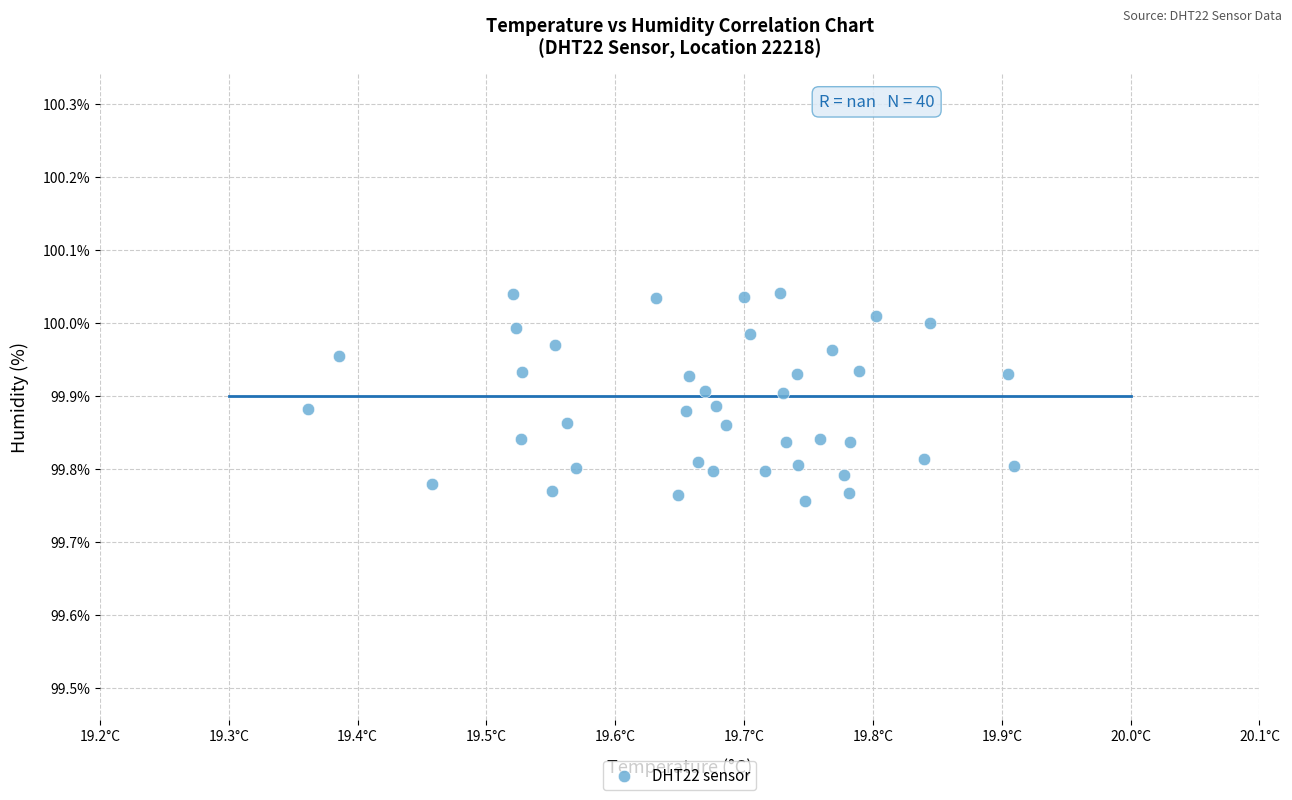

What is the range of Y values (max minus min)?

0.3